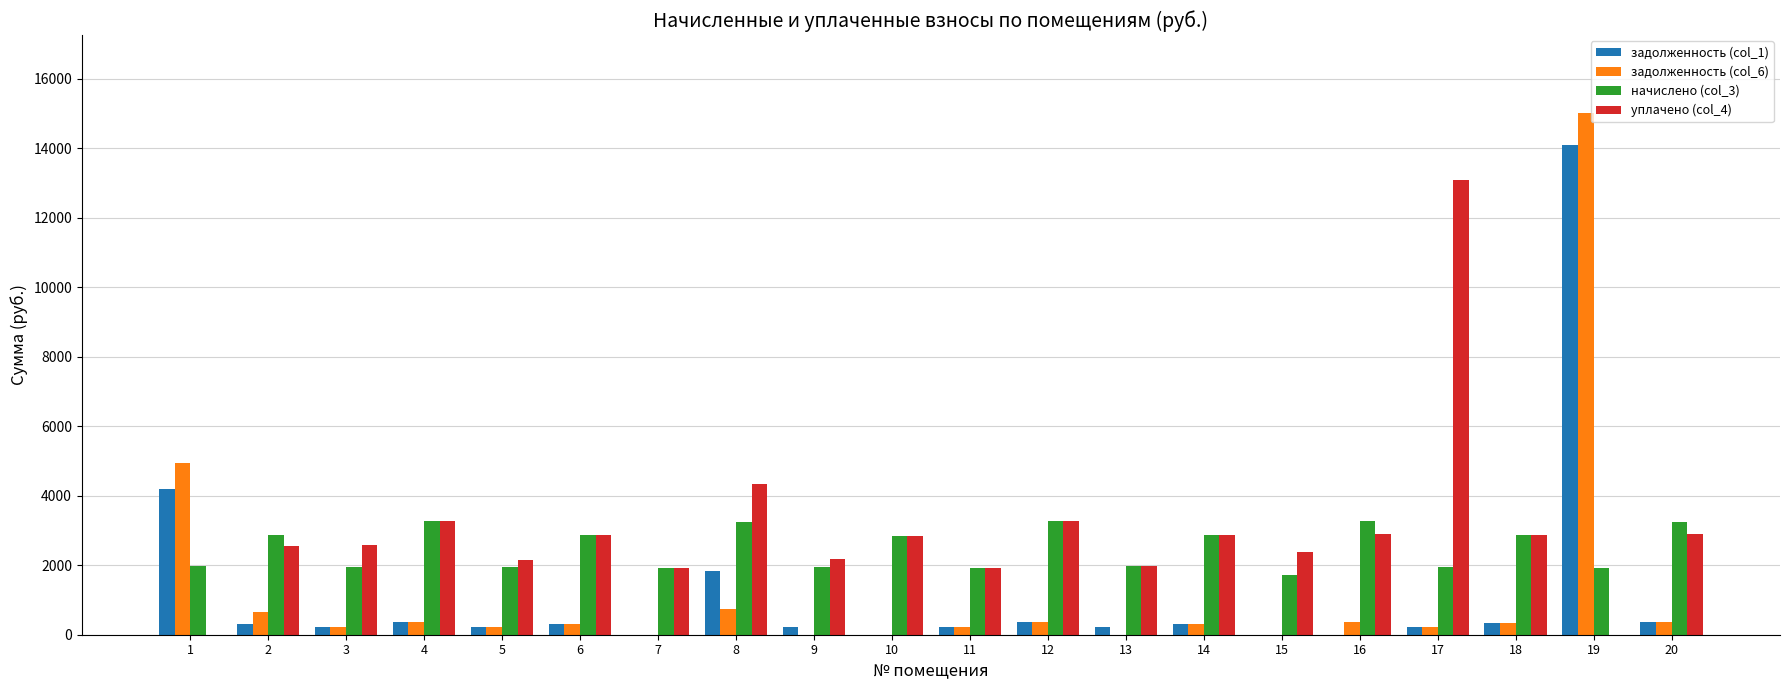

Is the value of уплачено (col_4) at 1 greater than the value of задолженность (col_6) at 4?

No